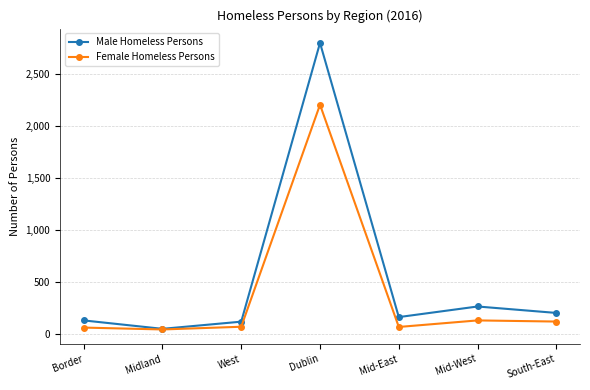

True or false: Male Homeless Persons has more than 1 interior local peaks.

True